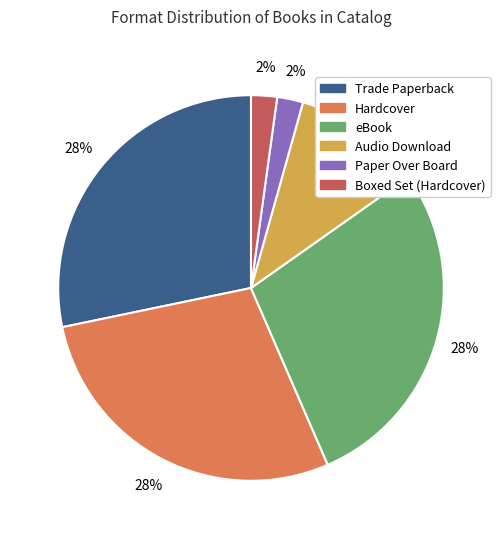

The eBook slice represents 28% of the pie. True or false?

True